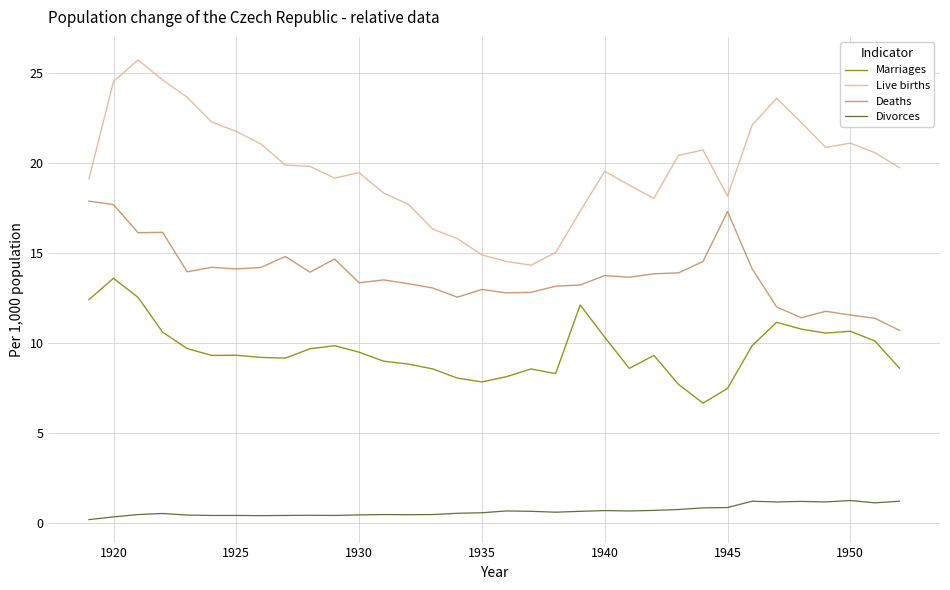

List the series in order of their overall mean, highest first.

Live births, Deaths, Marriages, Divorces